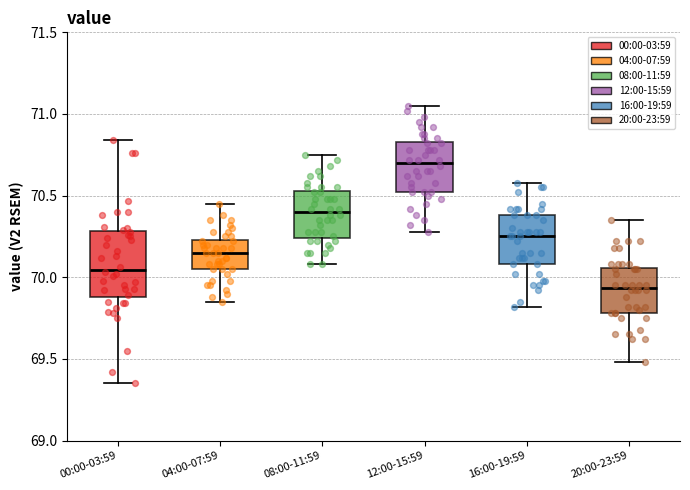

Which box is the tallest, from its lower edge to its upper edge?

00:00-03:59